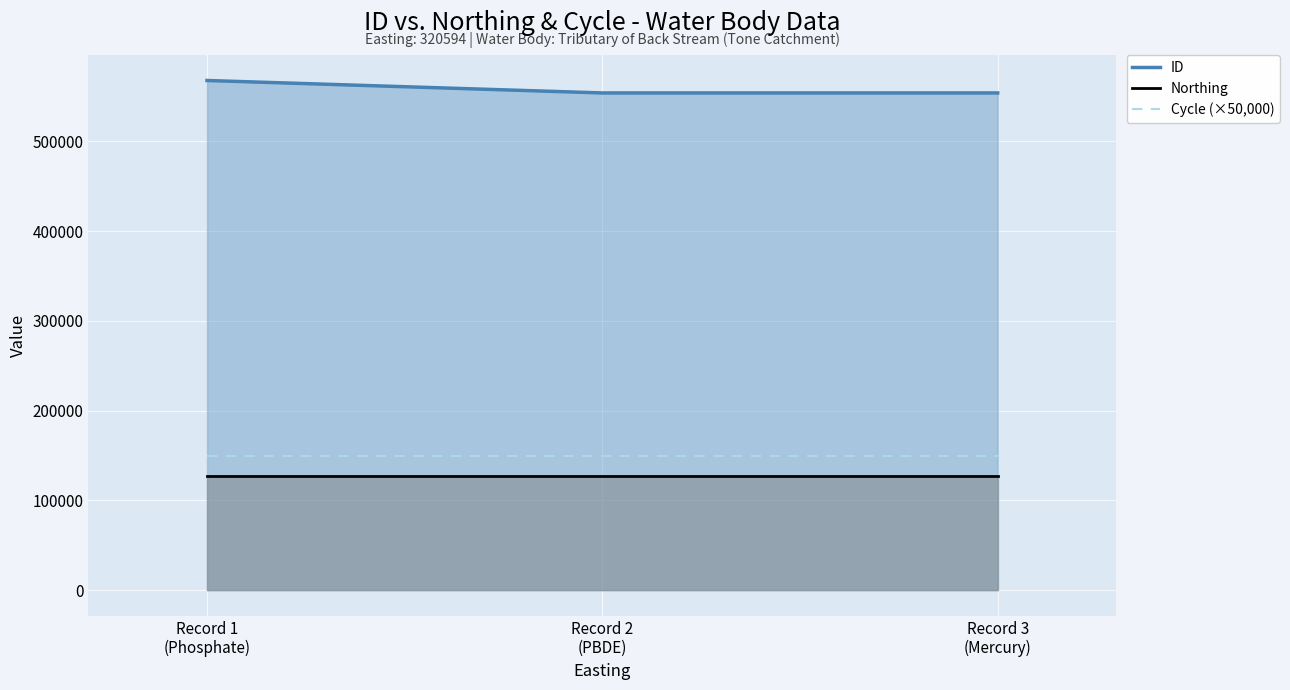

How many categories are shown in the chart?

3